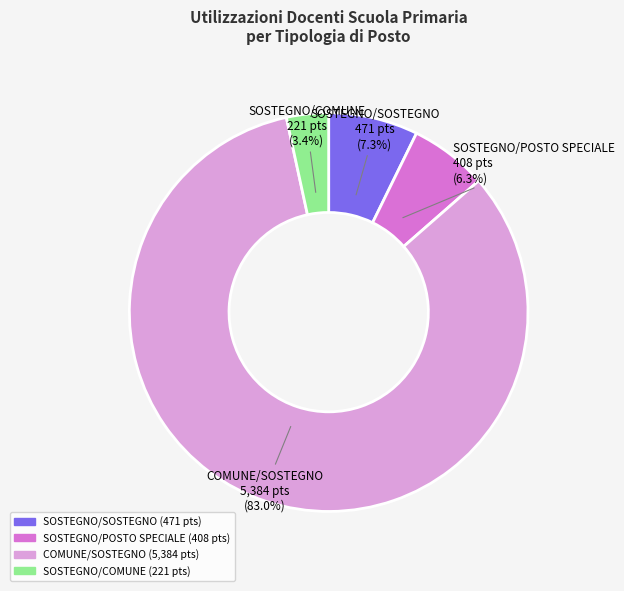

Is there any slice that represents more than half of the pie?

Yes